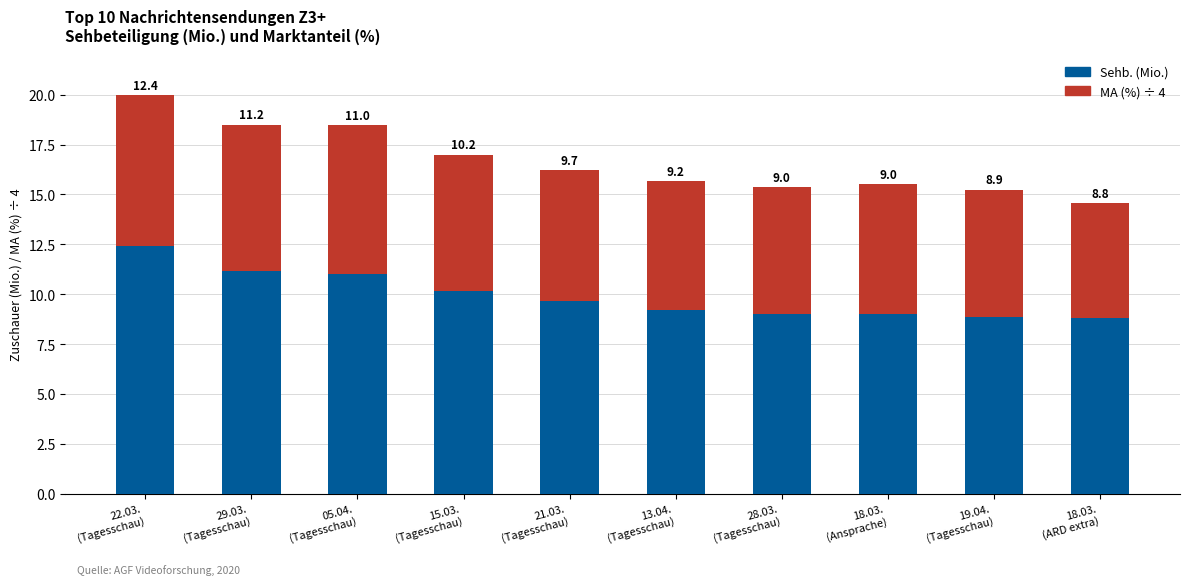

What is the minimum value for Sehb. (Mio.)?

8.8